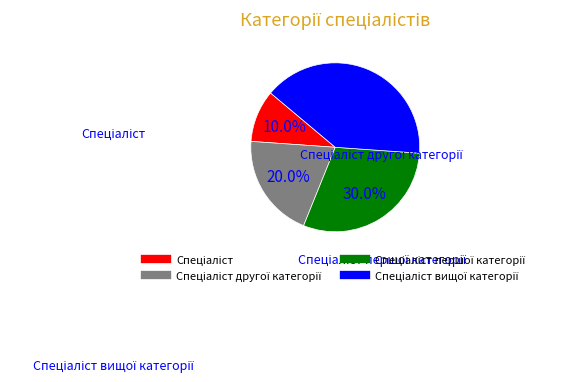

Does any single category account for the majority?

No